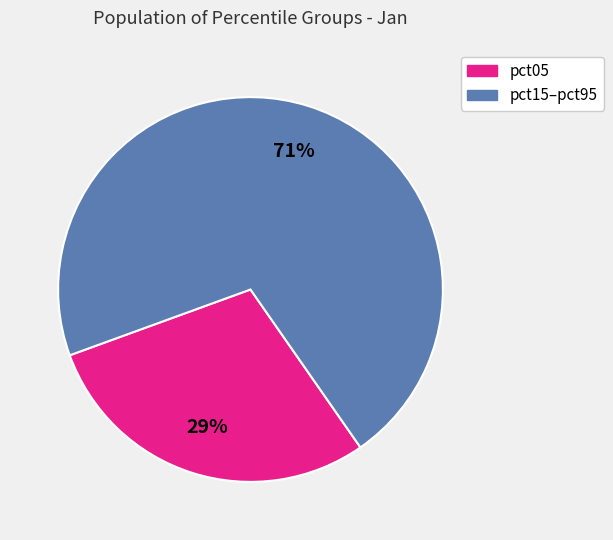

To the nearest percent, what is the difference between the largest and smallest slice percentages?

42%